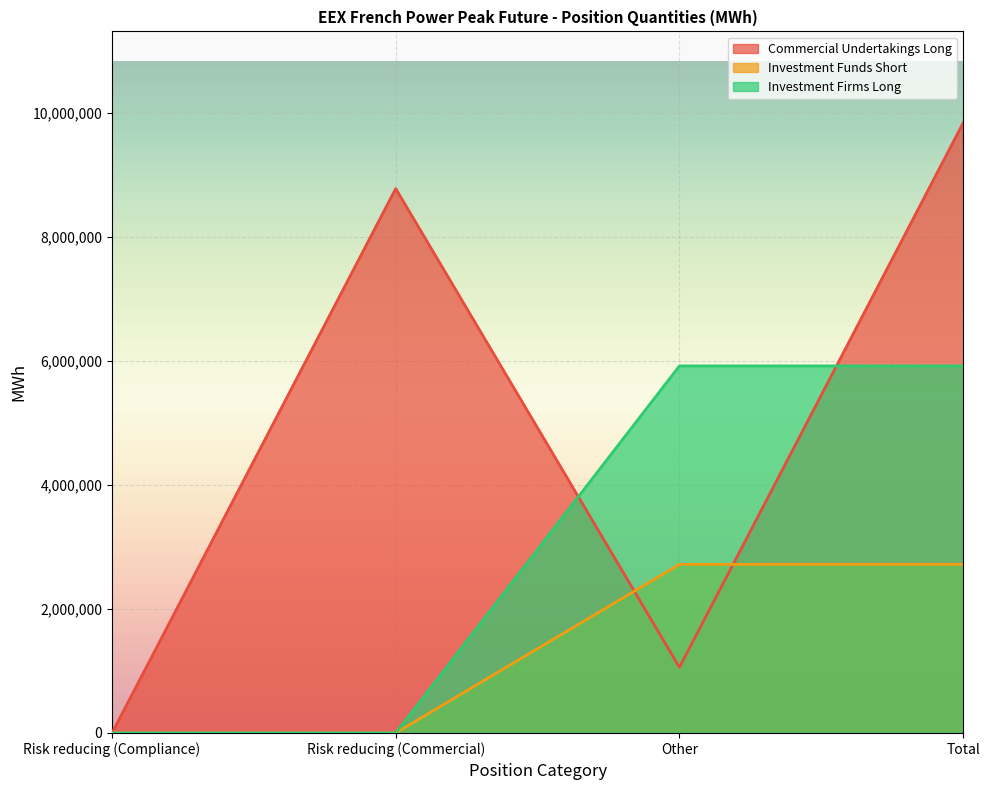

Between Risk reducing (Compliance) and Other, which series saw the biggest shift?

Investment Firms Long